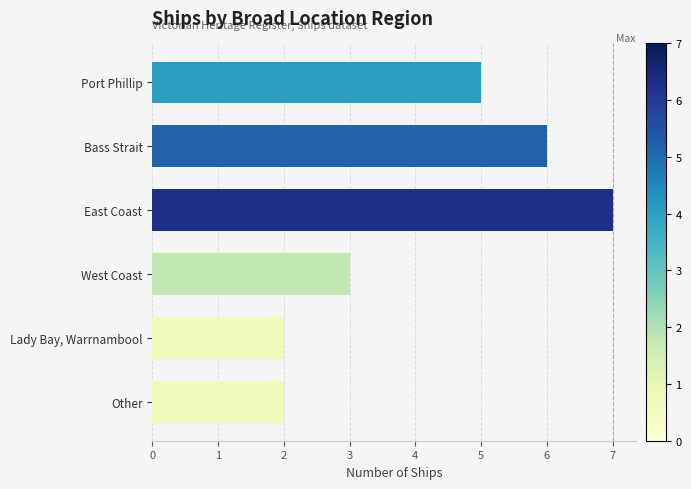

Between Other and Bass Strait, which is larger?

Bass Strait